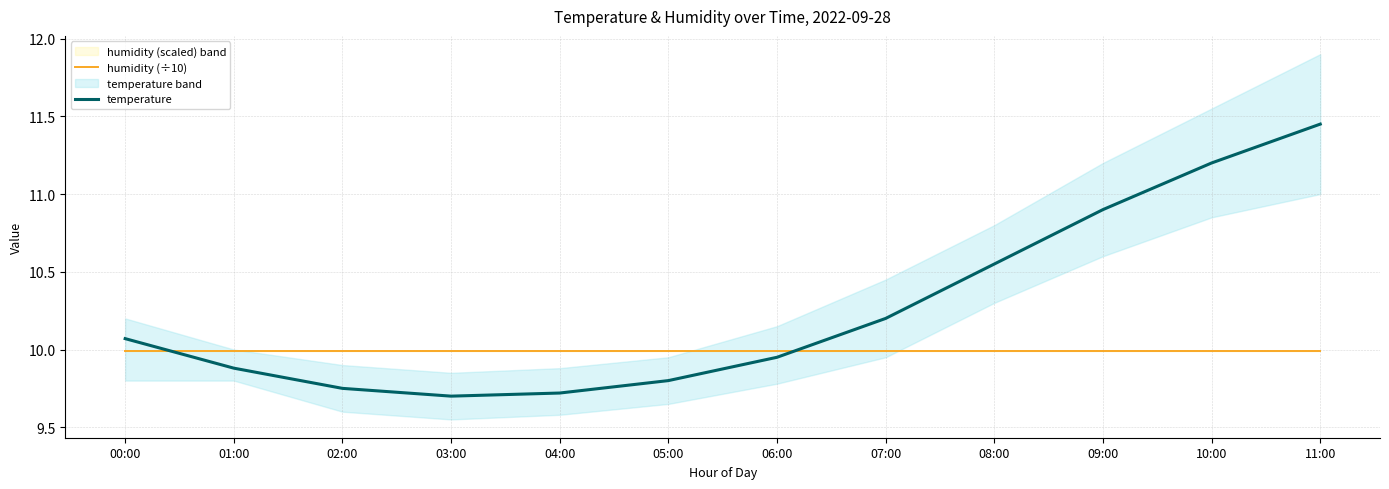

Reading left to right, list all the values displayed in this chart.

humidity (÷10): 10.0	10.0	10.0	10.0	10.0	10.0	10.0	10.0	10.0	10.0	10.0	10.0
temperature: 10.1	9.9	9.8	9.7	9.7	9.8	9.9	10.2	10.6	10.9	11.2	11.4